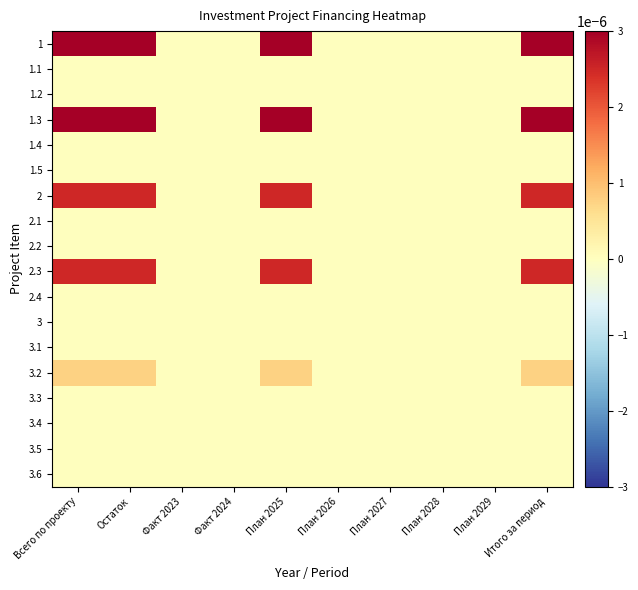

Reading left to right, transcribe all the data shown in this chart.

1: Всего по проекту=0.0	Остаток=0.0	Факт 2023=0.0	Факт 2024=0.0	План 2025=0.0	План 2026=0.0	План 2027=0.0	План 2028=0.0	План 2029=0.0	Итого за период=0.0
1.1: Всего по проекту=0.0	Остаток=0.0	Факт 2023=0.0	Факт 2024=0.0	План 2025=0.0	План 2026=0.0	План 2027=0.0	План 2028=0.0	План 2029=0.0	Итого за период=0.0
1.2: Всего по проекту=0.0	Остаток=0.0	Факт 2023=0.0	Факт 2024=0.0	План 2025=0.0	План 2026=0.0	План 2027=0.0	План 2028=0.0	План 2029=0.0	Итого за период=0.0
1.3: Всего по проекту=0.0	Остаток=0.0	Факт 2023=0.0	Факт 2024=0.0	План 2025=0.0	План 2026=0.0	План 2027=0.0	План 2028=0.0	План 2029=0.0	Итого за период=0.0
1.4: Всего по проекту=0.0	Остаток=0.0	Факт 2023=0.0	Факт 2024=0.0	План 2025=0.0	План 2026=0.0	План 2027=0.0	План 2028=0.0	План 2029=0.0	Итого за период=0.0
1.5: Всего по проекту=0.0	Остаток=0.0	Факт 2023=0.0	Факт 2024=0.0	План 2025=0.0	План 2026=0.0	План 2027=0.0	План 2028=0.0	План 2029=0.0	Итого за период=0.0
2: Всего по проекту=0.0	Остаток=0.0	Факт 2023=0.0	Факт 2024=0.0	План 2025=0.0	План 2026=0.0	План 2027=0.0	План 2028=0.0	План 2029=0.0	Итого за период=0.0
2.1: Всего по проекту=0.0	Остаток=0.0	Факт 2023=0.0	Факт 2024=0.0	План 2025=0.0	План 2026=0.0	План 2027=0.0	План 2028=0.0	План 2029=0.0	Итого за период=0.0
2.2: Всего по проекту=0.0	Остаток=0.0	Факт 2023=0.0	Факт 2024=0.0	План 2025=0.0	План 2026=0.0	План 2027=0.0	План 2028=0.0	План 2029=0.0	Итого за период=0.0
2.3: Всего по проекту=0.0	Остаток=0.0	Факт 2023=0.0	Факт 2024=0.0	План 2025=0.0	План 2026=0.0	План 2027=0.0	План 2028=0.0	План 2029=0.0	Итого за период=0.0
2.4: Всего по проекту=0.0	Остаток=0.0	Факт 2023=0.0	Факт 2024=0.0	План 2025=0.0	План 2026=0.0	План 2027=0.0	План 2028=0.0	План 2029=0.0	Итого за период=0.0
3: Всего по проекту=0.0	Остаток=0.0	Факт 2023=0.0	Факт 2024=0.0	План 2025=0.0	План 2026=0.0	План 2027=0.0	План 2028=0.0	План 2029=0.0	Итого за период=0.0
3.1: Всего по проекту=0.0	Остаток=0.0	Факт 2023=0.0	Факт 2024=0.0	План 2025=0.0	План 2026=0.0	План 2027=0.0	План 2028=0.0	План 2029=0.0	Итого за период=0.0
3.2: Всего по проекту=0.0	Остаток=0.0	Факт 2023=0.0	Факт 2024=0.0	План 2025=0.0	План 2026=0.0	План 2027=0.0	План 2028=0.0	План 2029=0.0	Итого за период=0.0
3.3: Всего по проекту=0.0	Остаток=0.0	Факт 2023=0.0	Факт 2024=0.0	План 2025=0.0	План 2026=0.0	План 2027=0.0	План 2028=0.0	План 2029=0.0	Итого за период=0.0
3.4: Всего по проекту=0.0	Остаток=0.0	Факт 2023=0.0	Факт 2024=0.0	План 2025=0.0	План 2026=0.0	План 2027=0.0	План 2028=0.0	План 2029=0.0	Итого за период=0.0
3.5: Всего по проекту=0.0	Остаток=0.0	Факт 2023=0.0	Факт 2024=0.0	План 2025=0.0	План 2026=0.0	План 2027=0.0	План 2028=0.0	План 2029=0.0	Итого за период=0.0
3.6: Всего по проекту=0.0	Остаток=0.0	Факт 2023=0.0	Факт 2024=0.0	План 2025=0.0	План 2026=0.0	План 2027=0.0	План 2028=0.0	План 2029=0.0	Итого за период=0.0